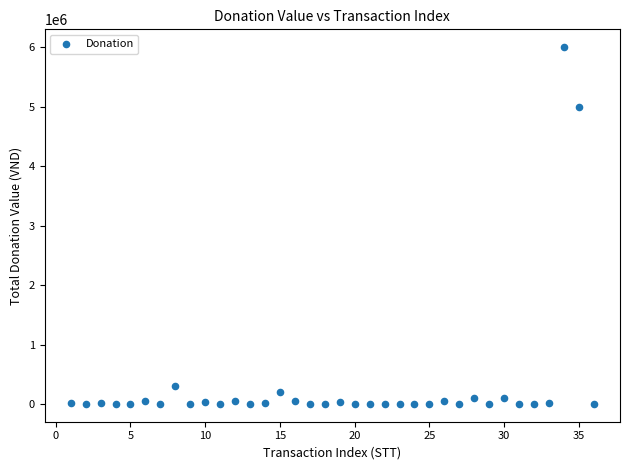

What is the range of X values (max minus min)?

35